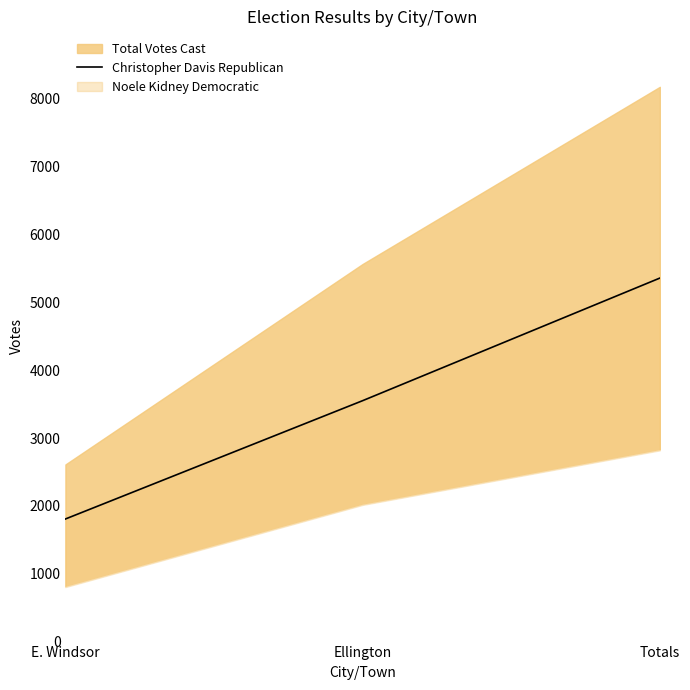

What is the greatest value displayed?

5358